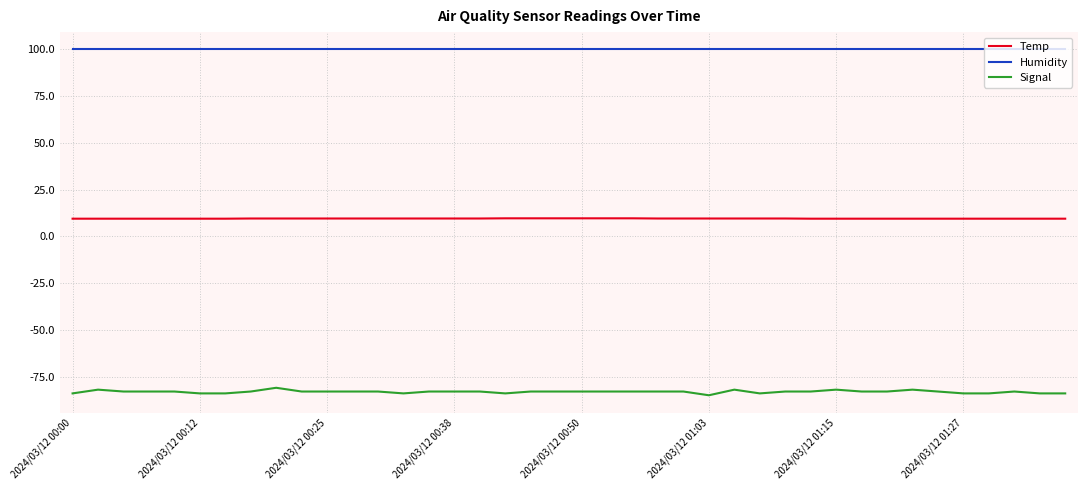

Which series has the largest range (max minus min)?

Signal